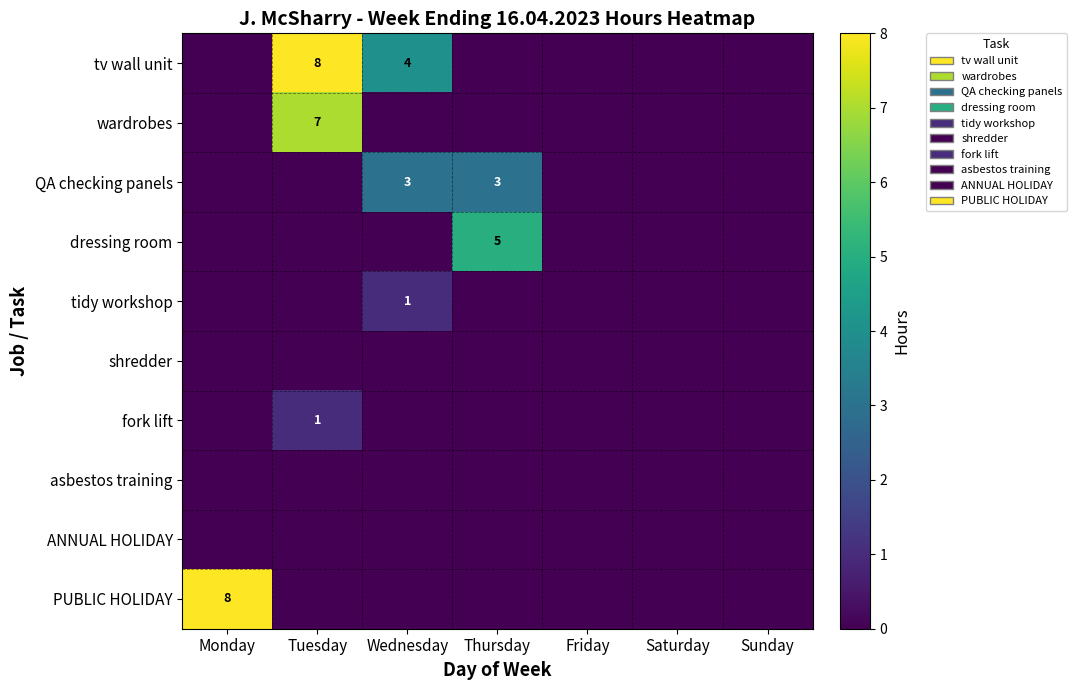

Is it true that ANNUAL HOLIDAY equals 0 at Wednesday?

True